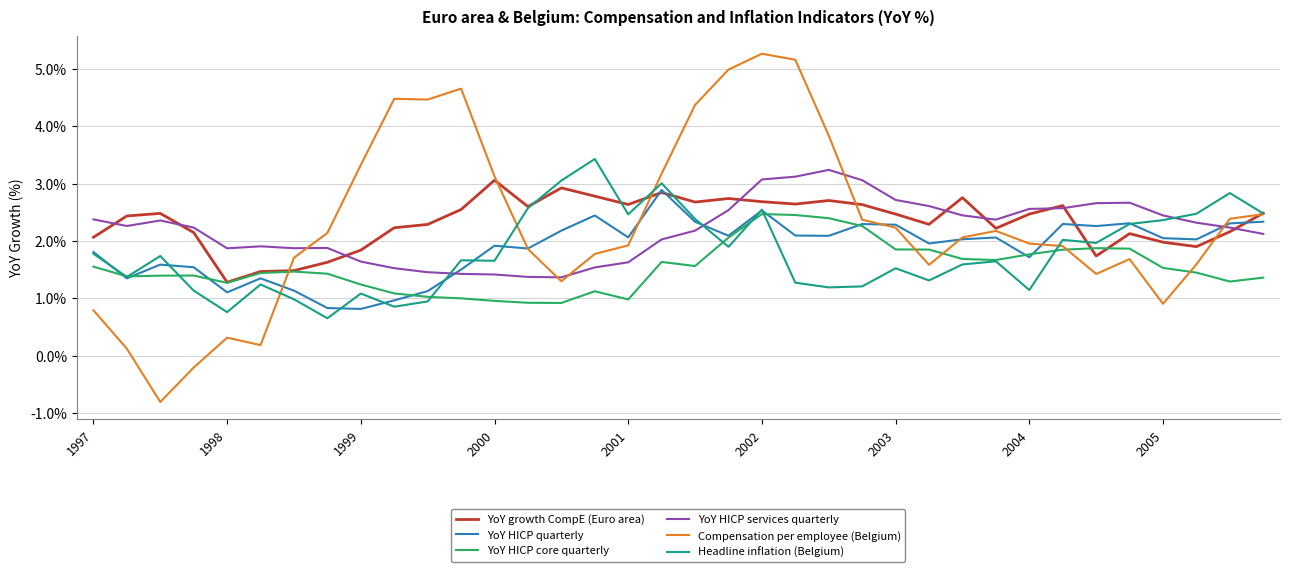

True or false: YoY HICP services quarterly and YoY HICP core quarterly intersect in this chart.

False